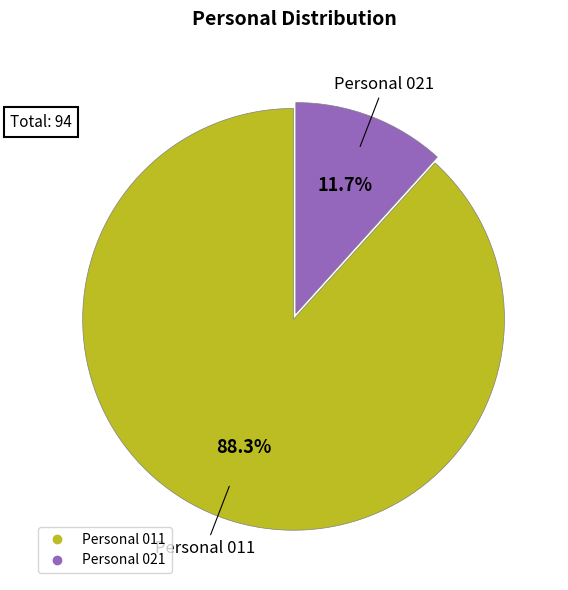

To the nearest percent, what is the difference between the largest and smallest slice percentages?

77%